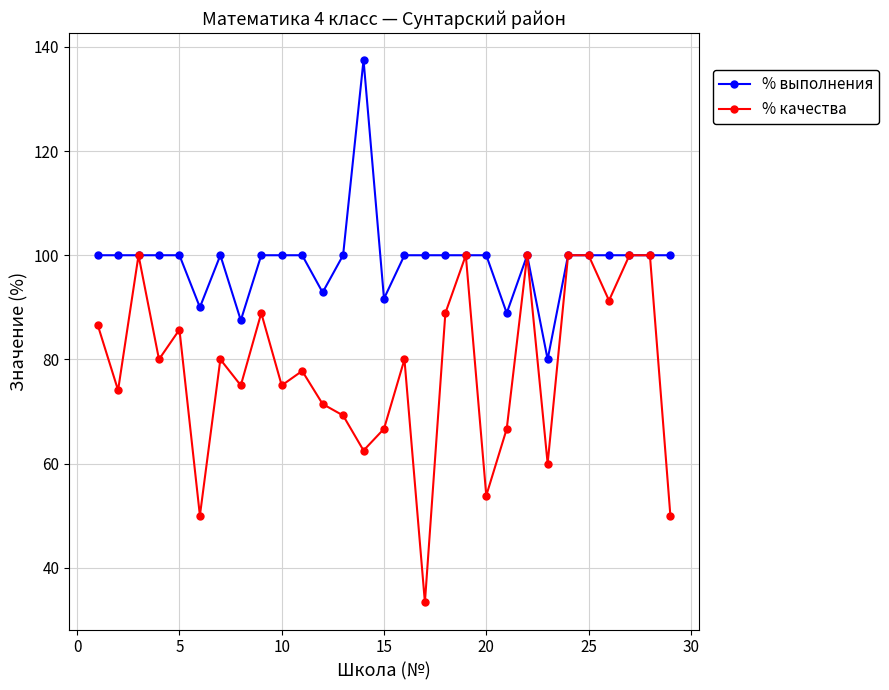

Which series has the largest total across all categories?

% выполнения